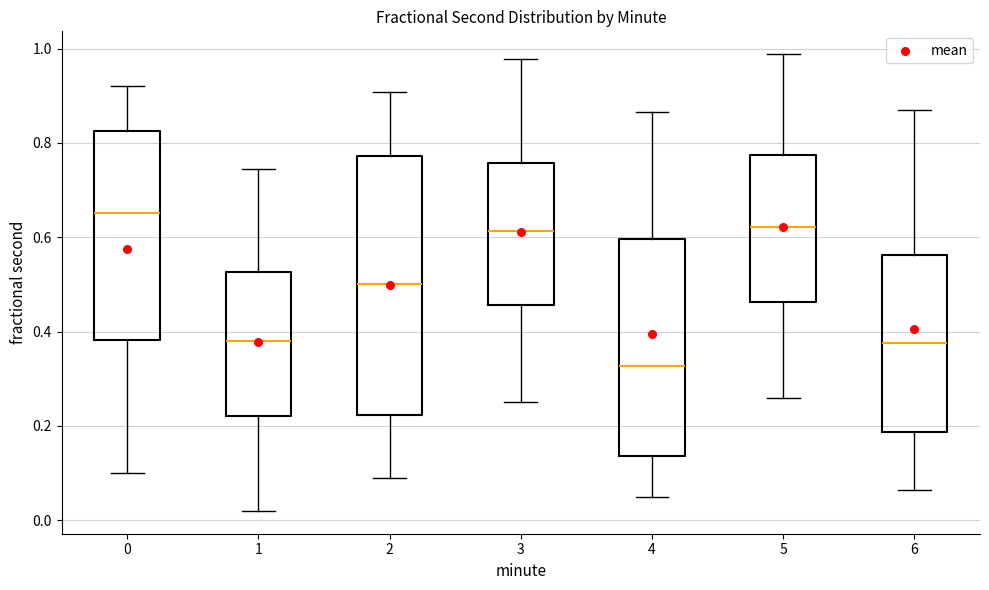

Which box's median line is the highest?

0